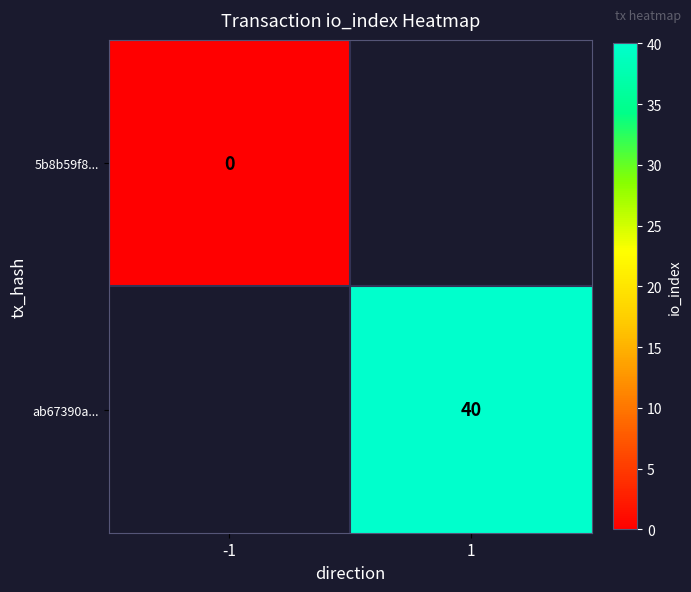

The ab67390a... series shows 40 at 1. True or false?

True